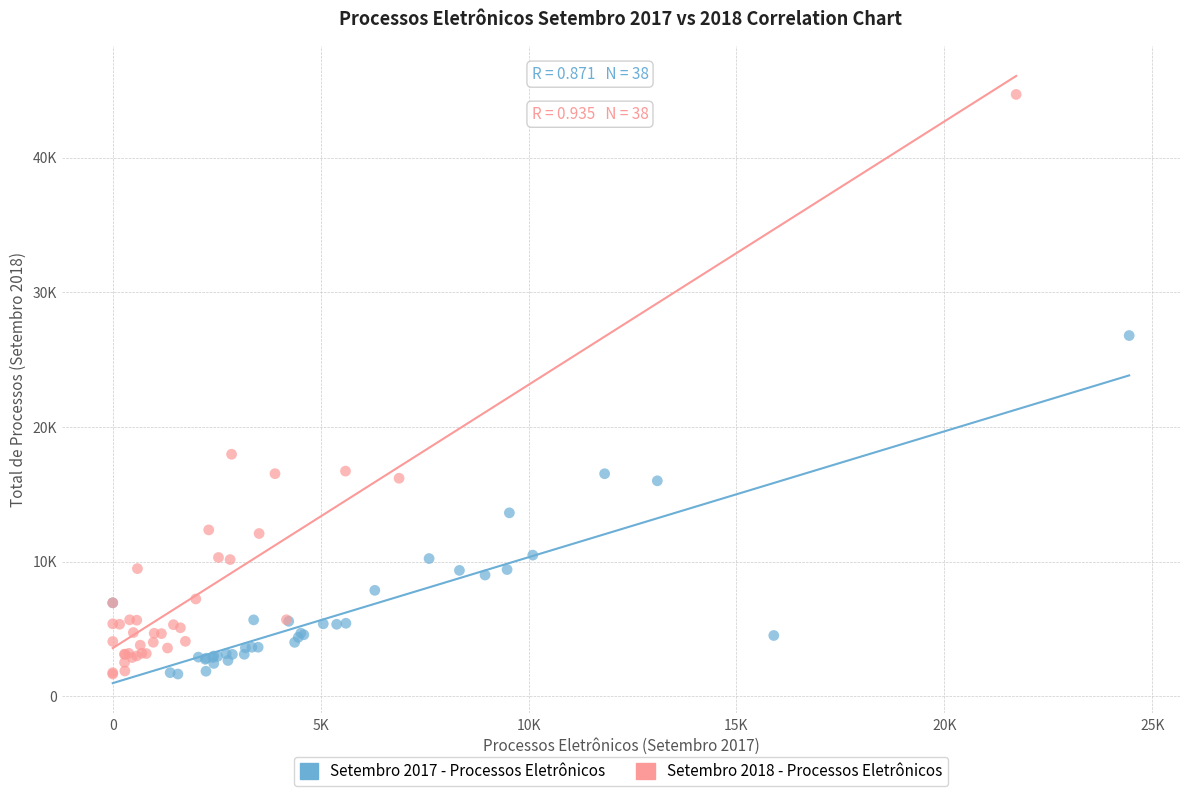

What are all the series names shown in the legend?

Setembro 2017 - Processos Eletrônicos, Setembro 2018 - Processos Eletrônicos